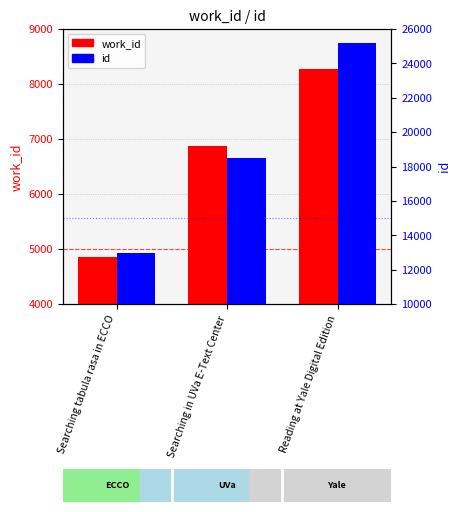

What is the sum of the id values at Reading at Yale Digital Edition and Searching in UVa E-Text Center?

43670